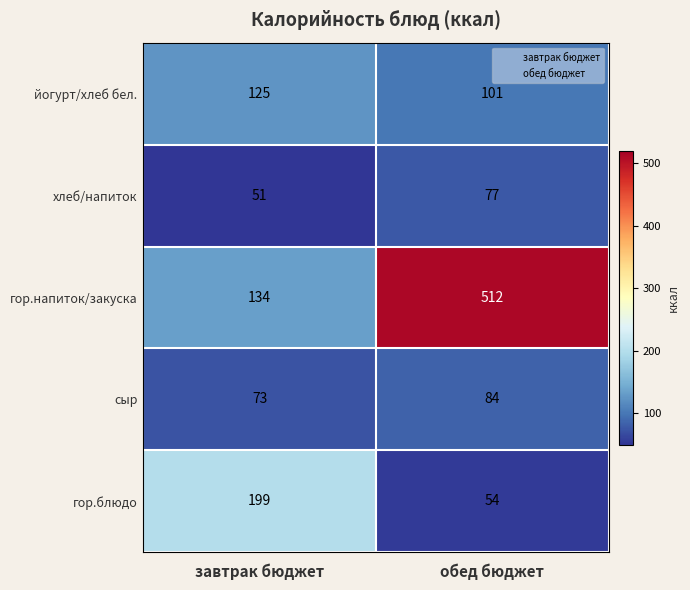

The хлеб/напиток series shows 51 at завтрак бюджет. True or false?

True